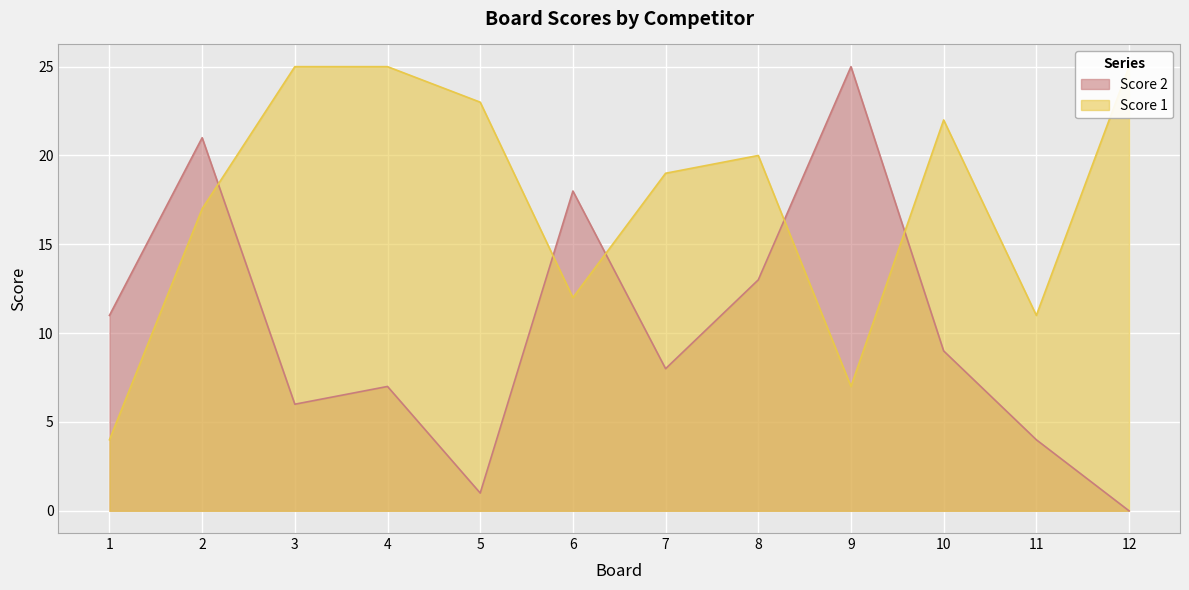

What is the difference between the Score 2 values at 1 and 4?

4